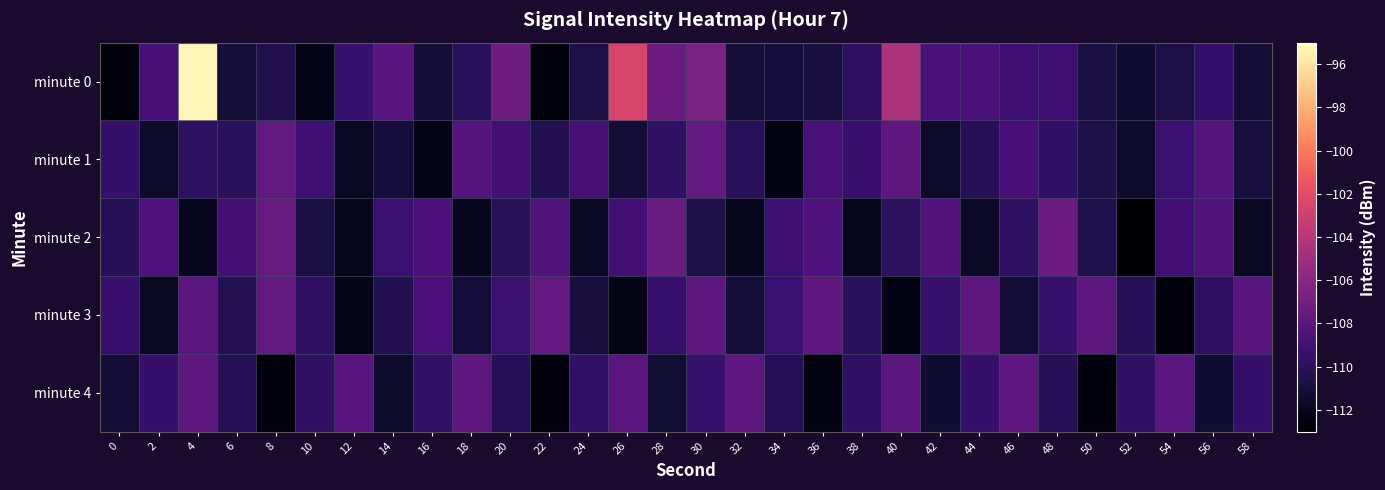

Reading right to left, extract all data points from this chart.

minute 0: 58=-111.2	56=-109.6	54=-110.7	52=-111.4	50=-110.8	48=-109.3	46=-109.2	44=-108.7	42=-108.7	40=-104.4	38=-109.9	36=-110.9	34=-111.1	32=-111.1	30=-106.7	28=-107.3	26=-102.5	24=-110.7	22=-112.6	20=-107.2	18=-110.1	16=-111.2	14=-108.1	12=-109.5	10=-112.2	8=-110.5	6=-111.1	4=-95.3	2=-109.0	0=-112.6
minute 1: 58=-110.9	56=-108.2	54=-109.3	52=-111.5	50=-110.7	48=-109.8	46=-108.9	44=-110.2	42=-111.6	40=-107.9	38=-109.5	36=-108.8	34=-112.3	32=-110.1	30=-107.7	28=-109.9	26=-111.2	24=-109.0	22=-110.5	20=-109.1	18=-108.2	16=-112.2	14=-111.1	12=-111.9	10=-109.2	8=-107.7	6=-110.1	4=-109.9	2=-111.6	0=-109.6
minute 2: 58=-111.8	56=-108.5	54=-109.1	52=-112.9	50=-110.6	48=-107.2	46=-109.9	44=-111.7	42=-108.3	40=-110.0	38=-111.9	36=-108.6	34=-109.2	32=-112.0	30=-110.7	28=-107.3	26=-109.0	24=-111.8	22=-108.5	20=-110.1	18=-111.9	16=-108.7	14=-109.3	12=-112.0	10=-110.8	8=-107.5	6=-109.1	4=-111.9	2=-108.6	0=-110.2
minute 3: 58=-108.1	56=-109.9	54=-112.5	52=-110.2	50=-107.9	48=-109.5	46=-111.2	44=-107.9	42=-109.5	40=-112.3	38=-110.1	36=-107.7	34=-109.4	32=-111.2	30=-107.8	28=-109.5	26=-112.3	24=-110.9	22=-107.6	20=-109.4	18=-111.0	16=-108.7	14=-110.5	12=-112.1	10=-109.9	8=-107.7	6=-110.3	4=-108.0	2=-111.8	0=-109.5
minute 4: 58=-109.6	56=-111.4	54=-108.0	52=-109.8	50=-112.5	48=-110.2	46=-107.9	44=-109.6	42=-111.3	40=-108.0	38=-109.8	36=-112.4	34=-110.2	32=-107.9	30=-109.5	28=-111.3	26=-108.1	24=-109.7	22=-112.5	20=-110.3	18=-107.9	16=-109.7	14=-111.5	12=-108.1	10=-109.9	8=-112.6	6=-110.2	4=-107.9	2=-109.6	0=-111.2